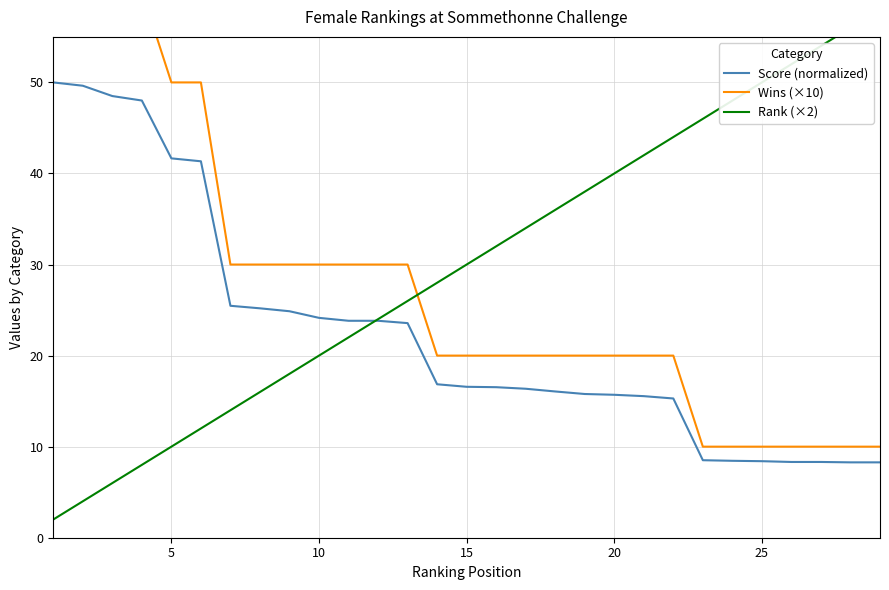

What is the minimum value for Score (normalized)?

8.3